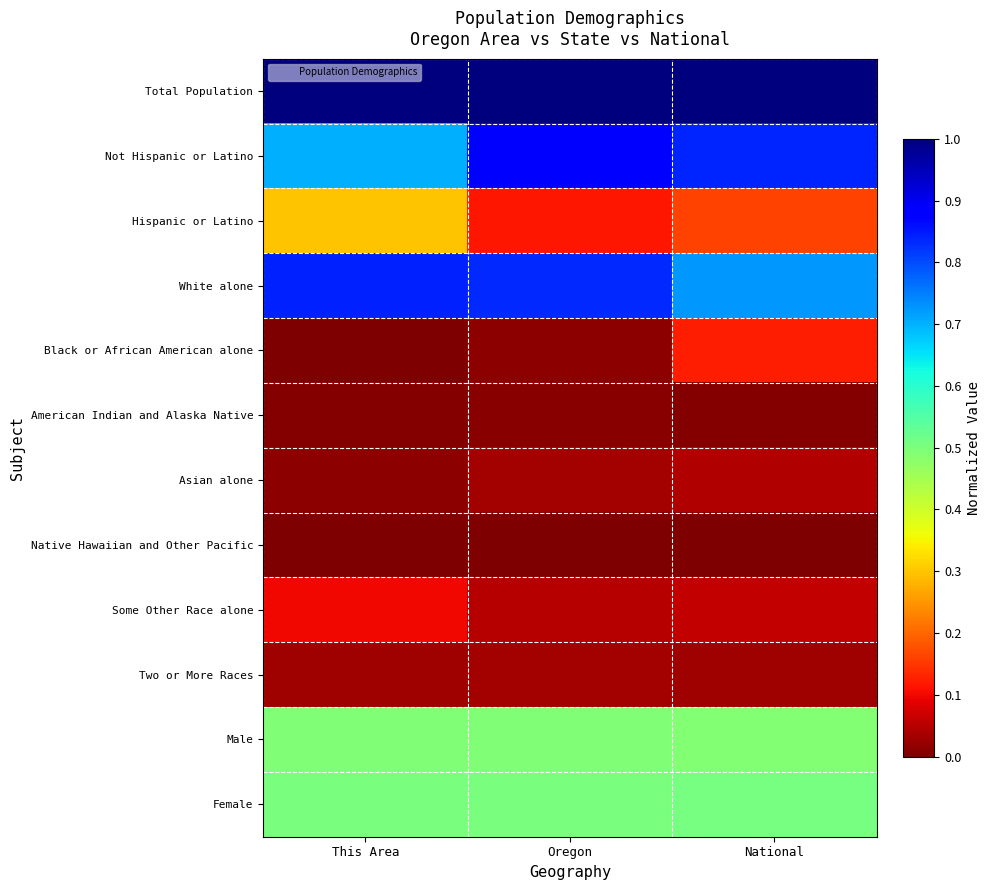

Which series has the largest total across all categories?

Total Population